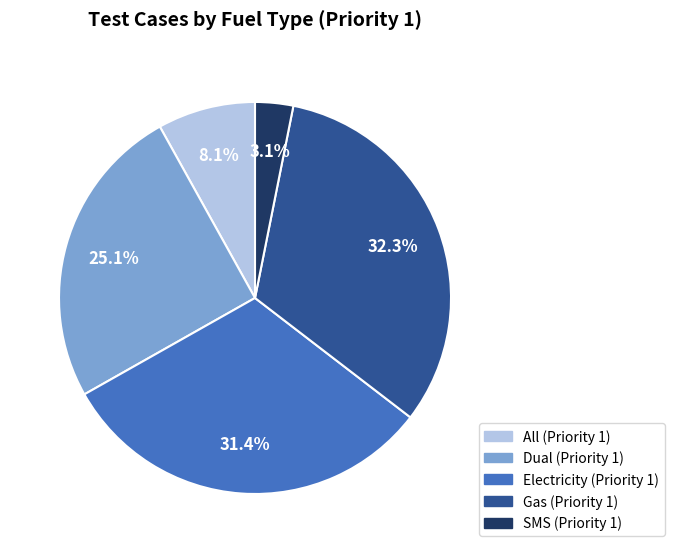

Between Electricity (Priority 1) and Gas (Priority 1), which is larger?

Gas (Priority 1)